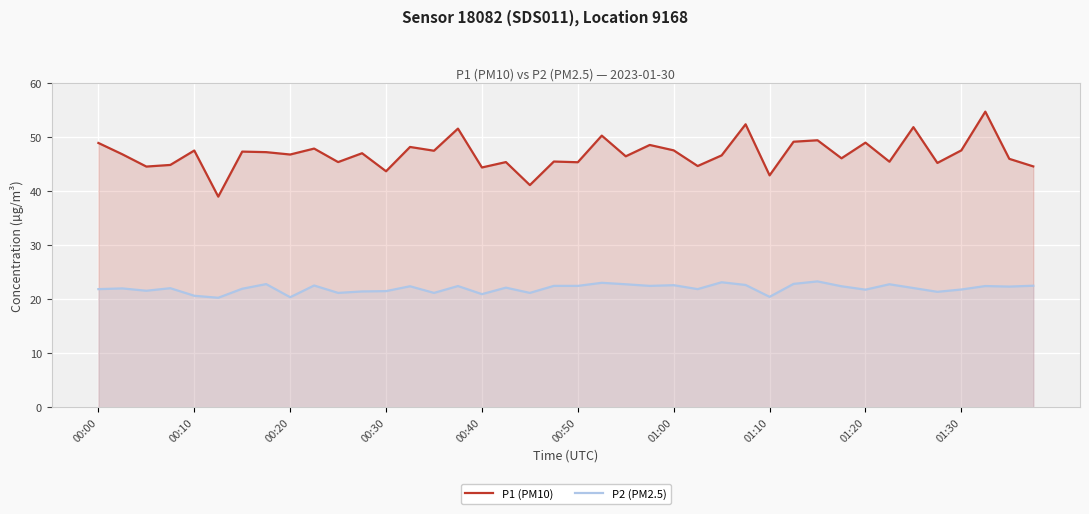

Rank the series at 00:50 from lowest to highest value.

P2 (PM2.5), P1 (PM10)